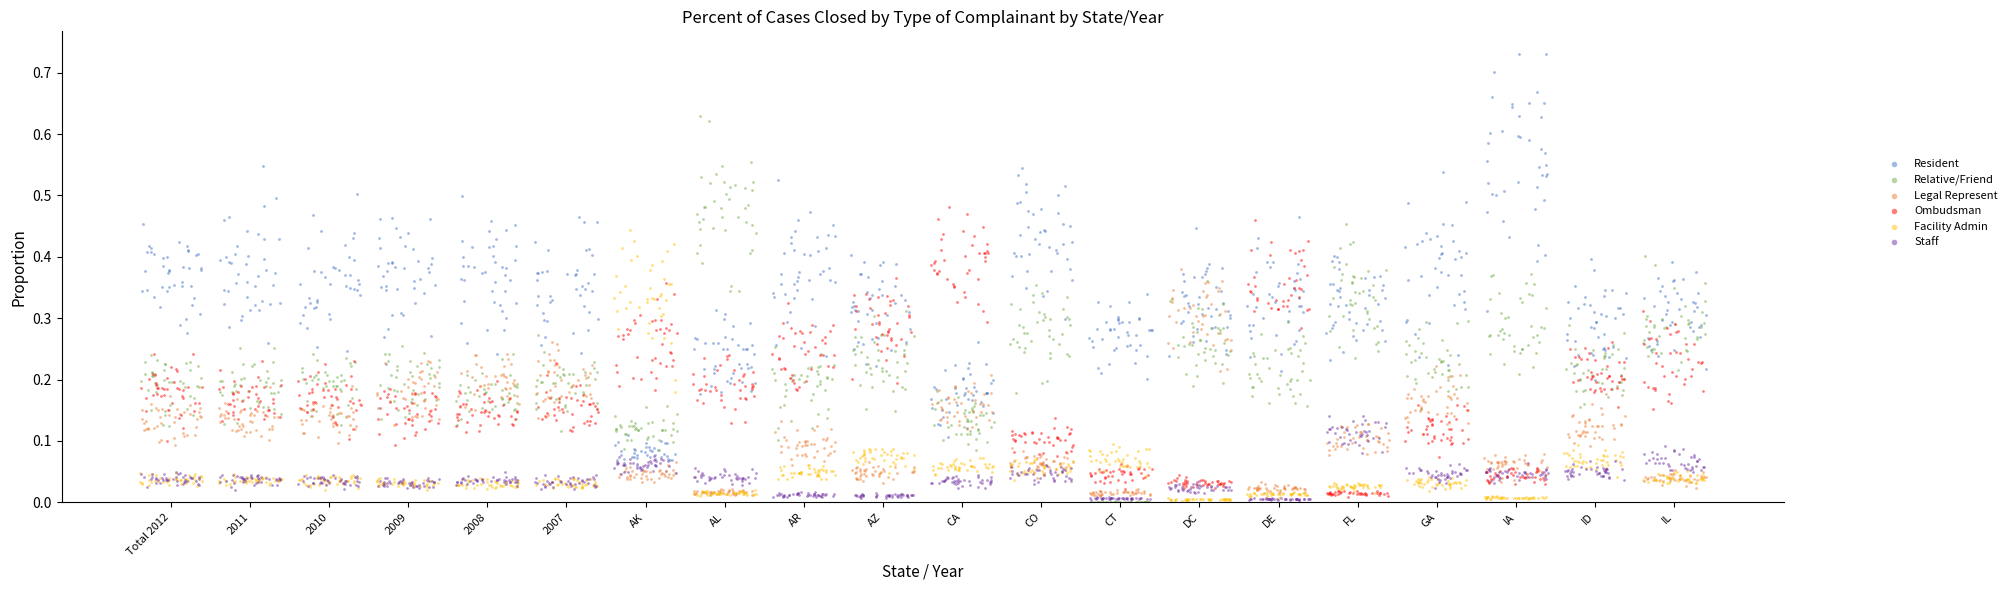

Which series contains the highest Y value?

Resident